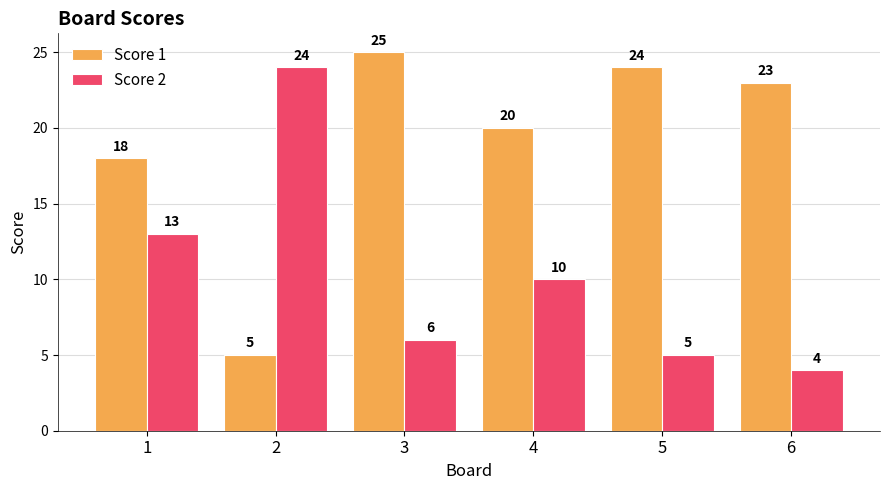

What is the spread (max minus min) of values at 6?

19